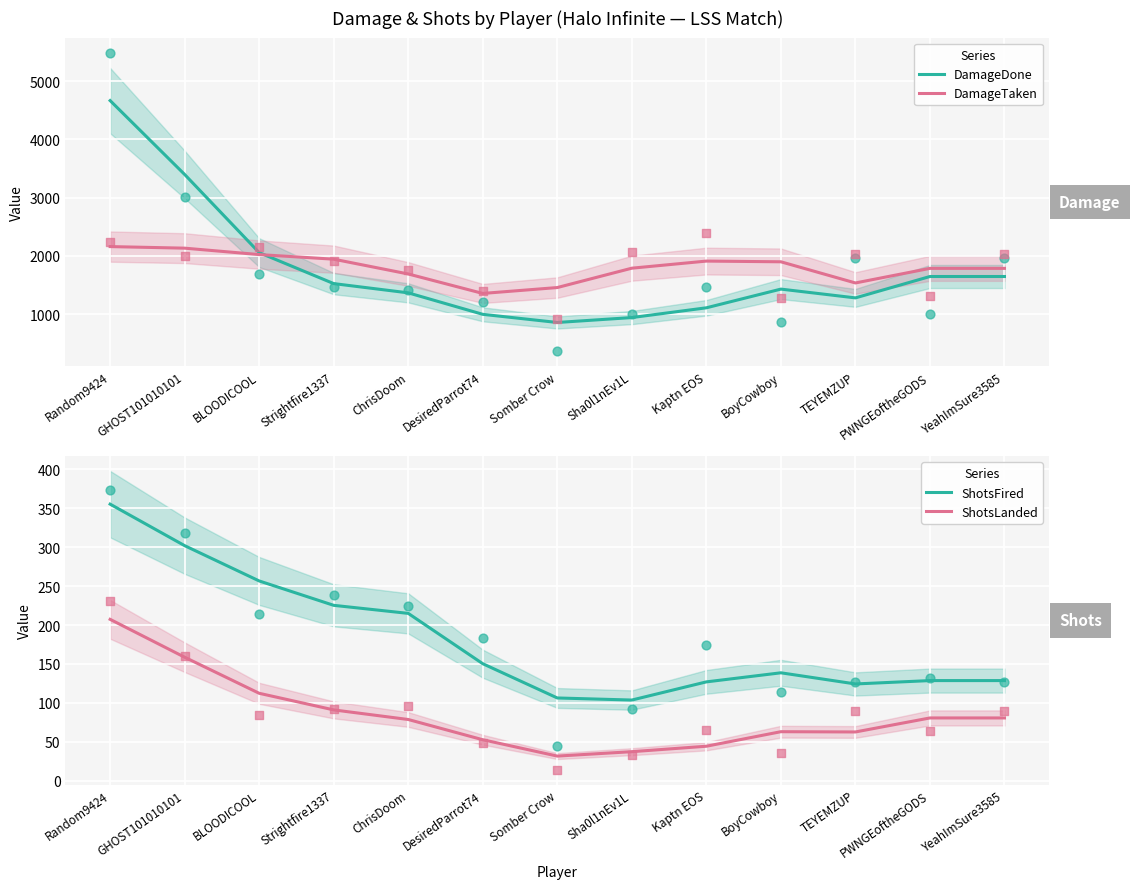

Which series reaches the minimum Y coordinate?

ShotsLanded